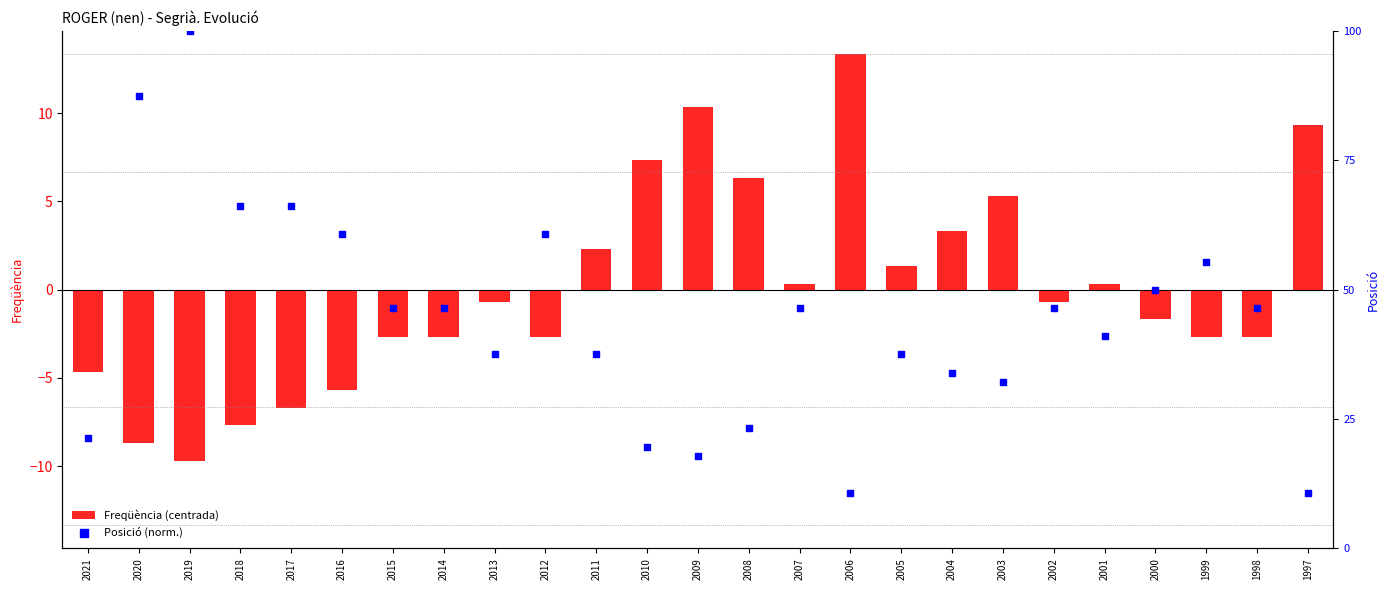

Is the value of Posició (norm.) at 2015 greater than the value of Freqüència (centrada) at 2010?

Yes